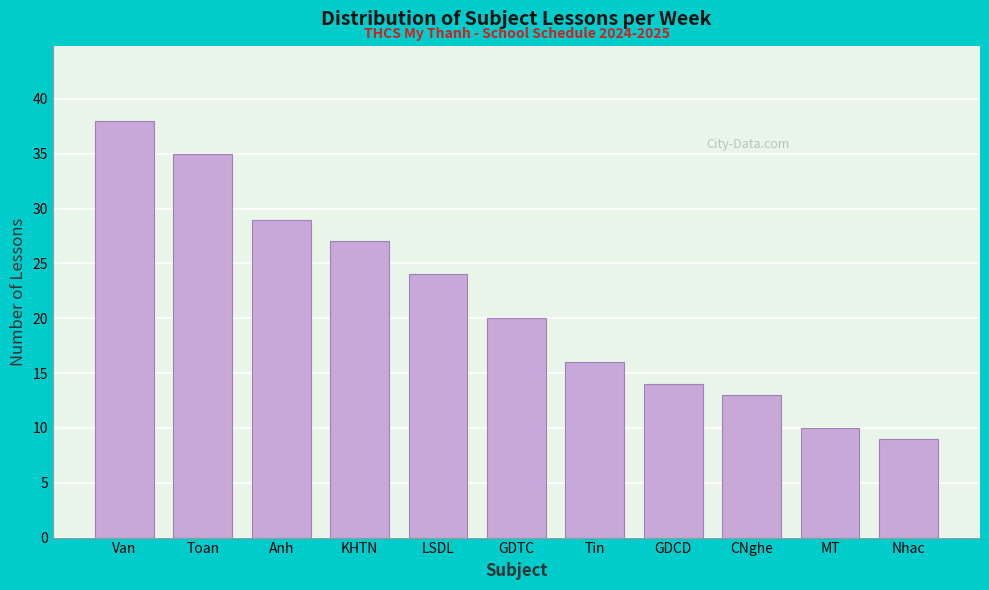

Reading left to right, what are all the values shown in this chart?

Van=38	Toan=35	Anh=29	KHTN=27	LSDL=24	GDTC=20	Tin=16	GDCD=14	CNghe=13	MT=10	Nhac=9